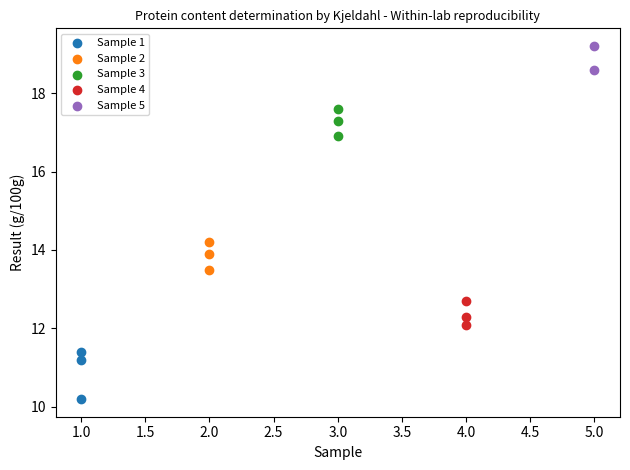

Which series reaches the maximum Y coordinate?

Sample 5